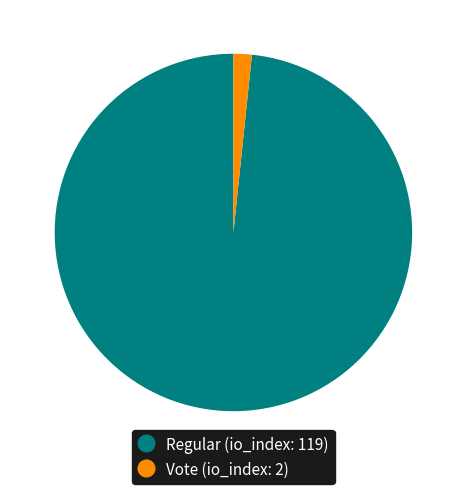

Do Regular (io_index: 119) and Vote (io_index: 2) together represent more than half of the pie?

Yes